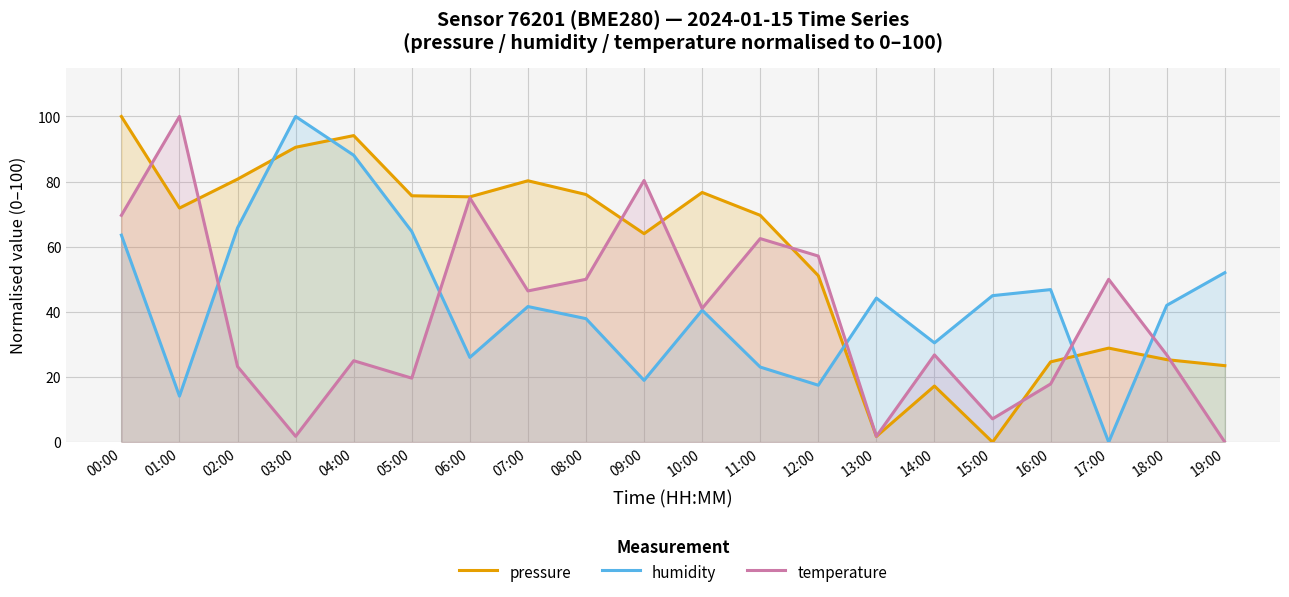

What is the difference between the temperature values at 07:00 and 00:00?

23.2